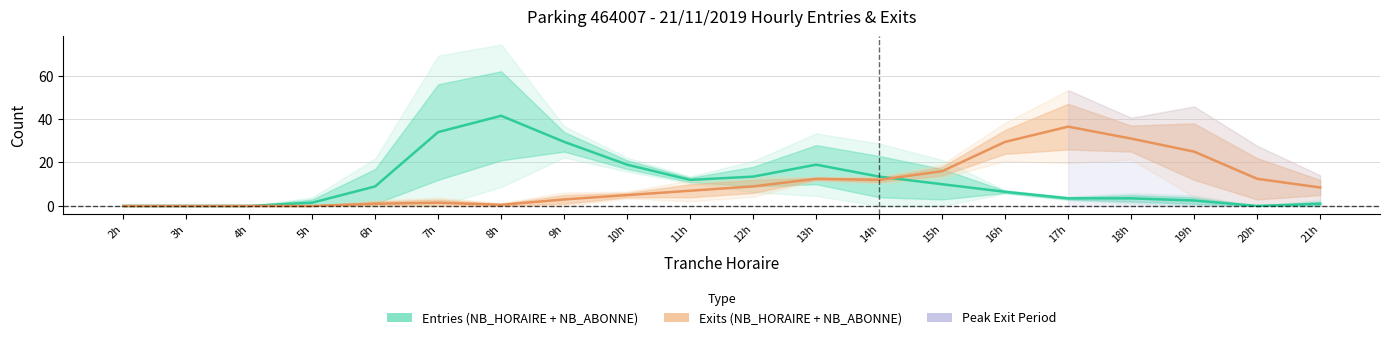

Which label corresponds to the smallest value in the chart?

2h